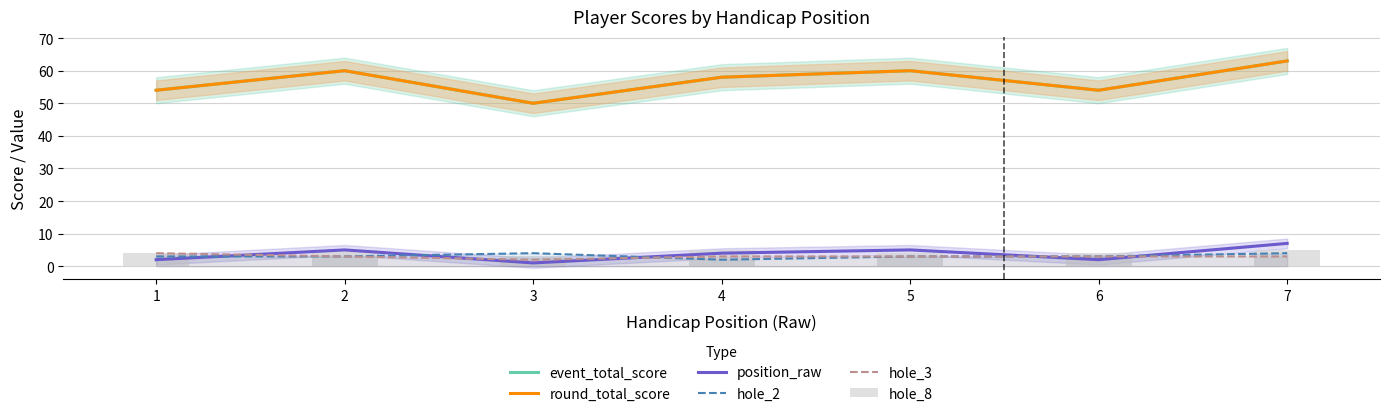

Between 7 and 6, which is larger?

7